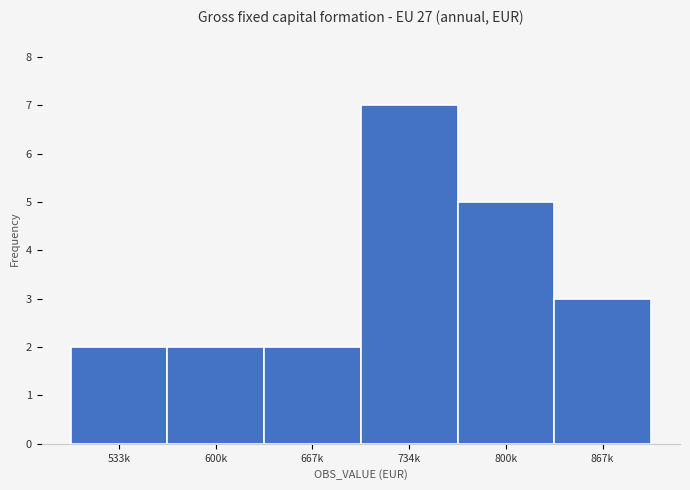

Reading left to right, list all the values displayed in this chart.

2	2	2	7	5	3